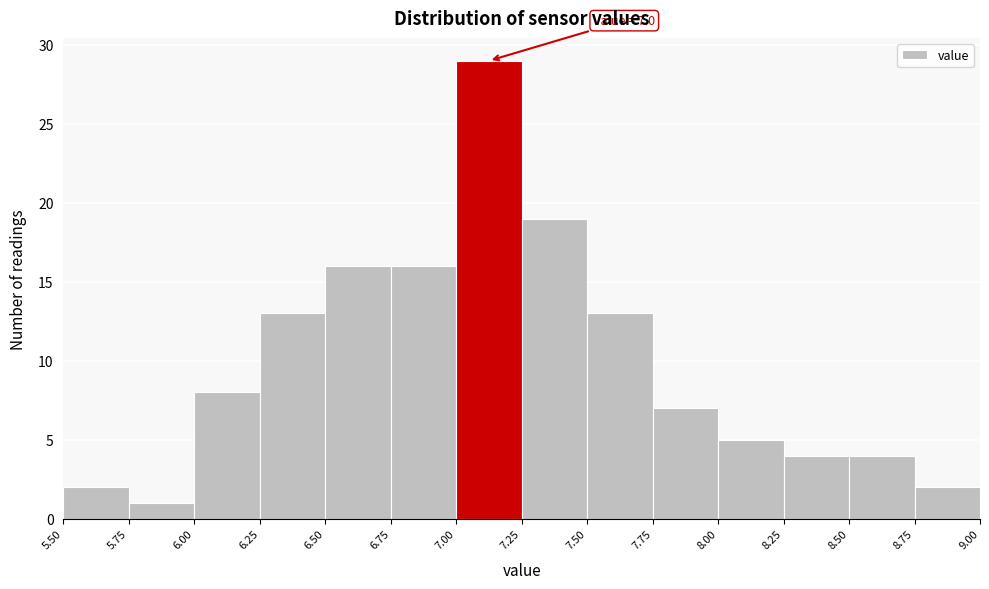

Over which range of the x-axis is the bar tallest?

7.00 to 7.25